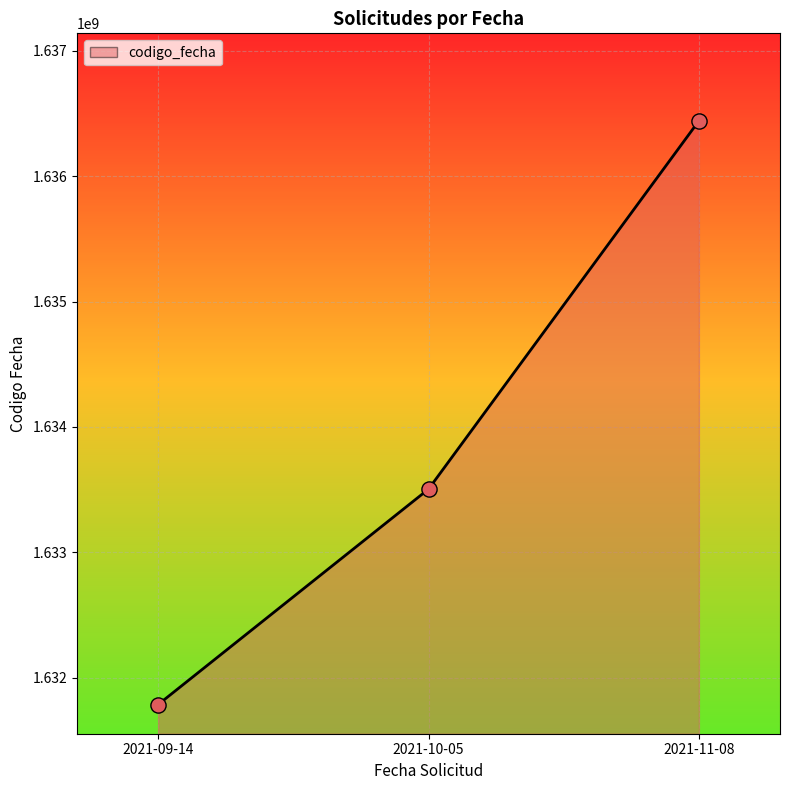

What is the ratio of the value at 2021-10-05 to the value at 2021-11-08?

1.0